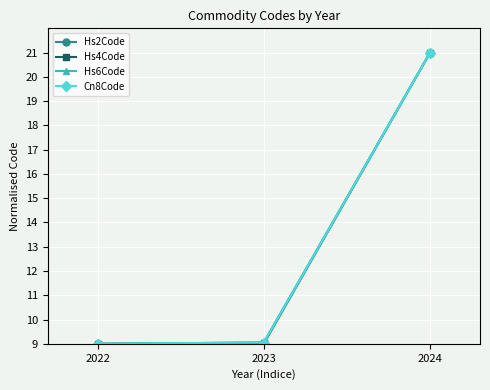

At how many categories does at least one series exceed 15?

1